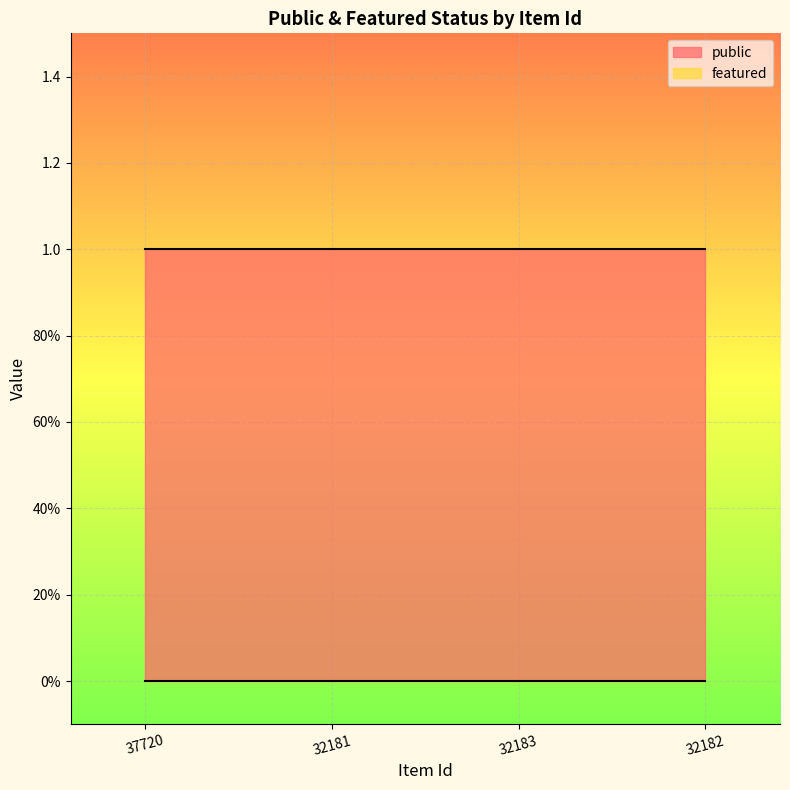

At which category is the sum across all series the highest?

37720